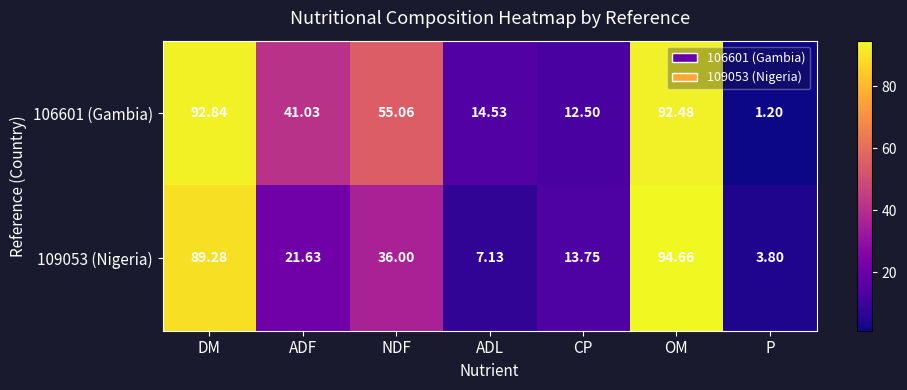

What is the greatest value displayed?

94.7